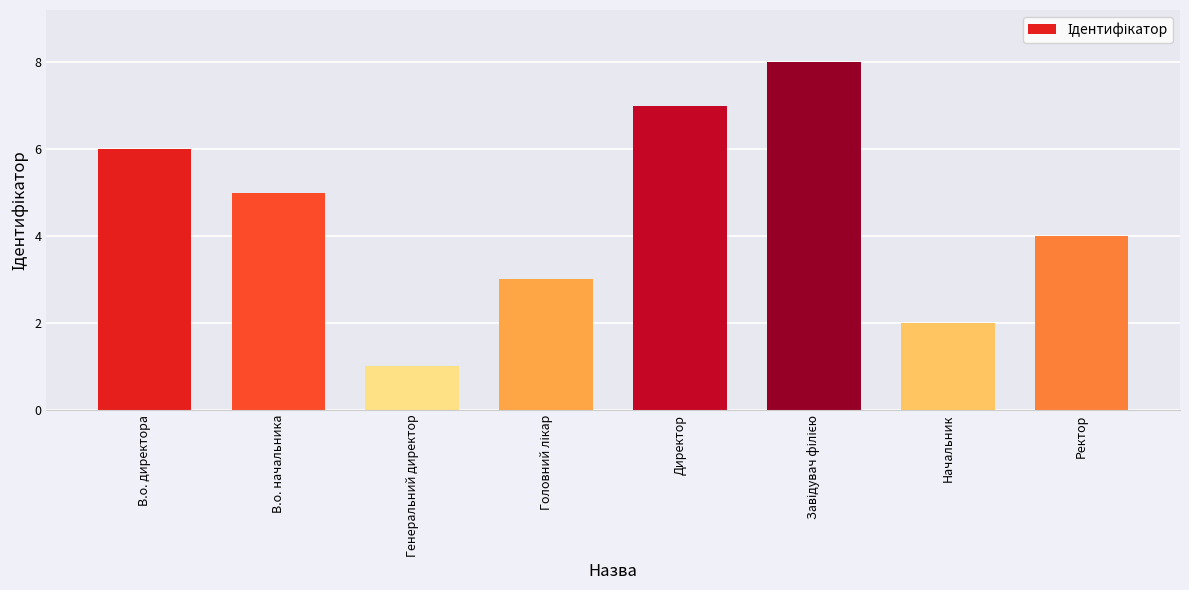

How many bars are there in total?

8